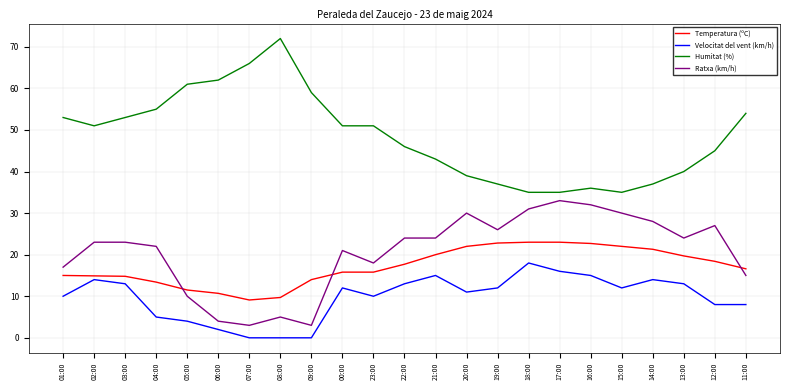

What is the highest value of the Temperatura (ºC) series?

23.0